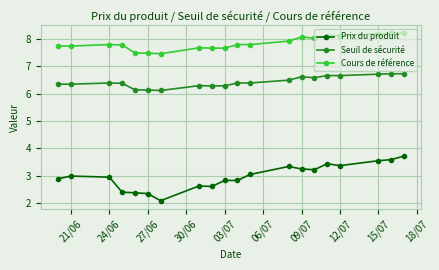

Rank the series by their maximum value, from lowest to highest.

Prix du produit, Seuil de sécurité, Cours de référence